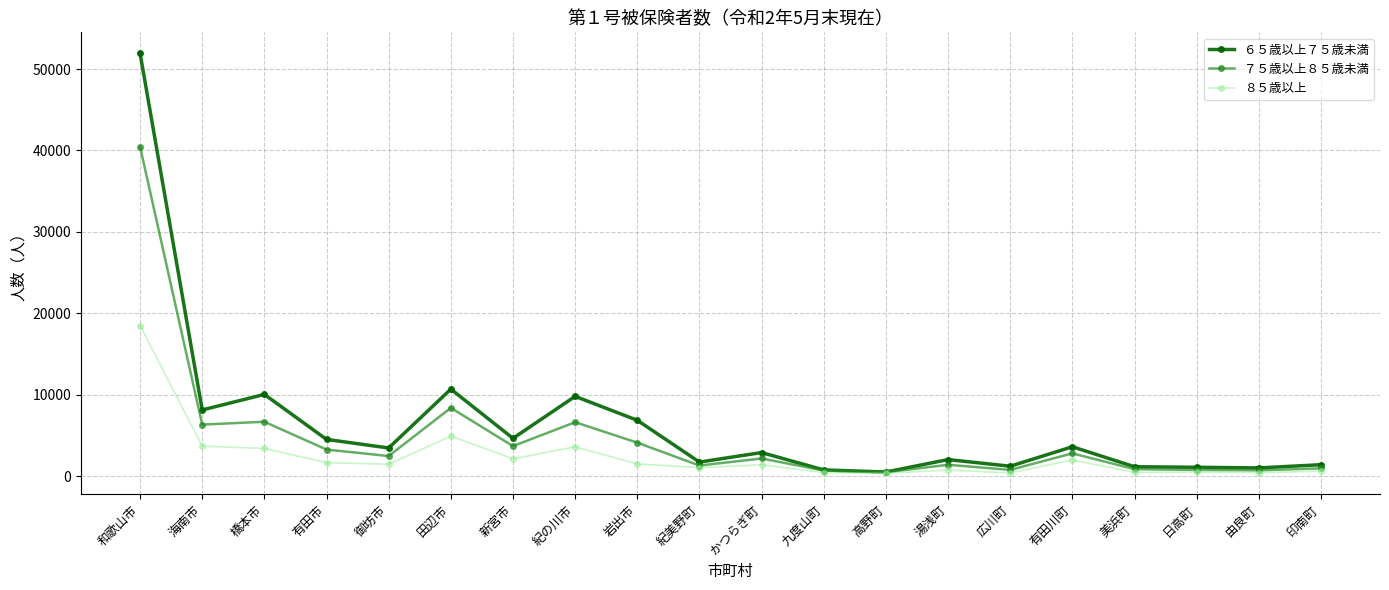

What is the difference between the highest and lowest values at 九度山町?

318